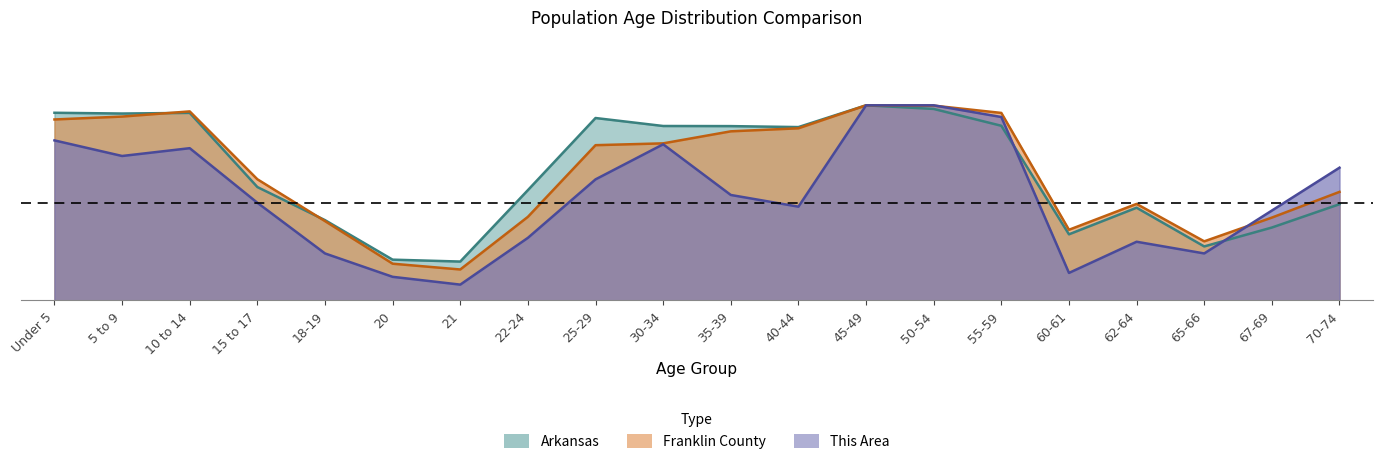

What are all the series names shown in the legend?

This Area, Franklin County, Arkansas